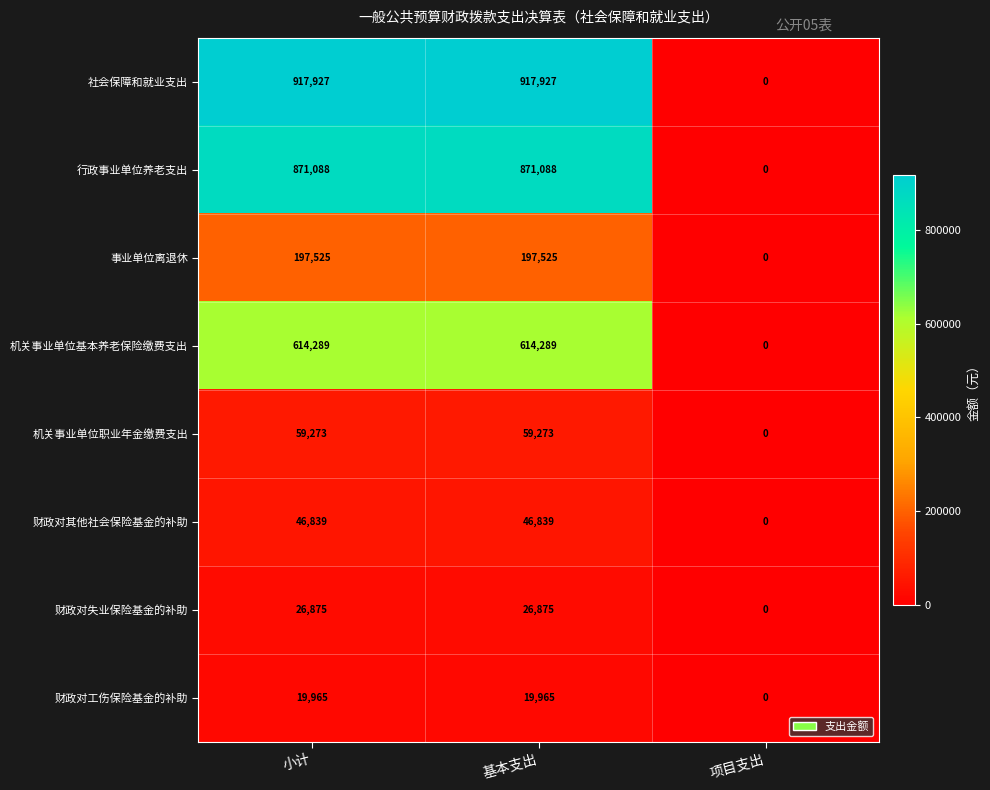

How many data points does each series have?

3